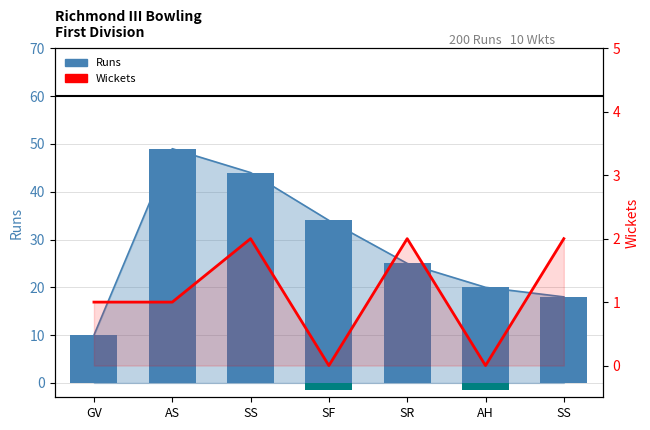

How many Wickets values are between 0 and 2?

7